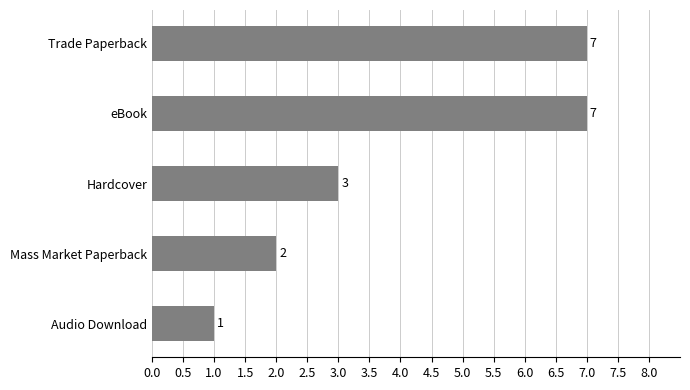

Count the number of categories in the chart.

5